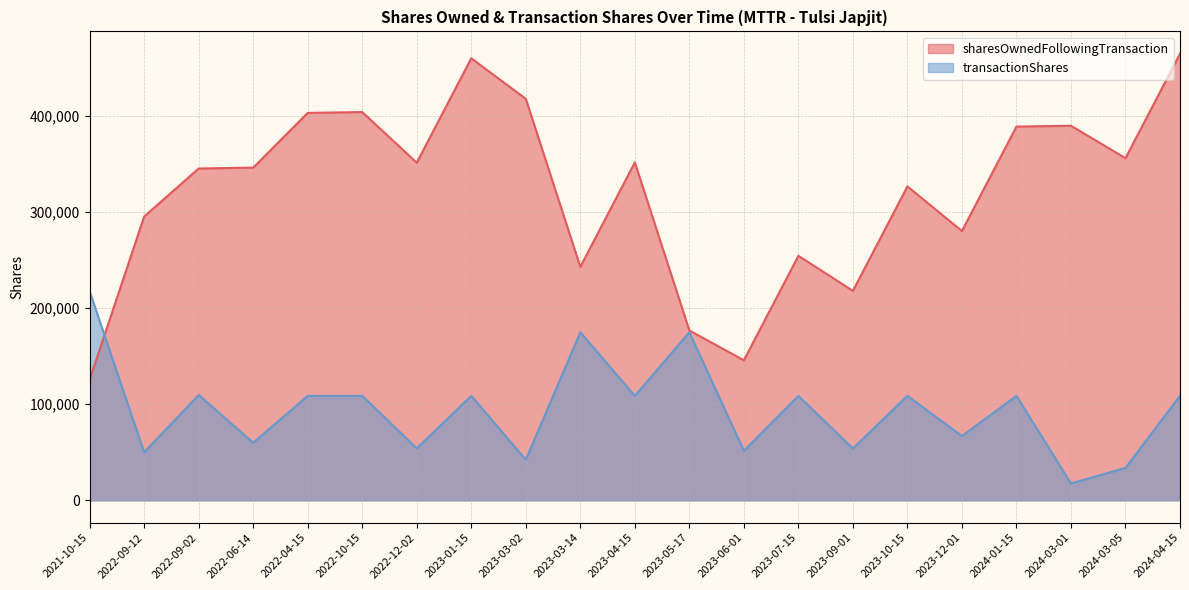

At which label does sharesOwnedFollowingTransaction reach its minimum?

2021-10-15